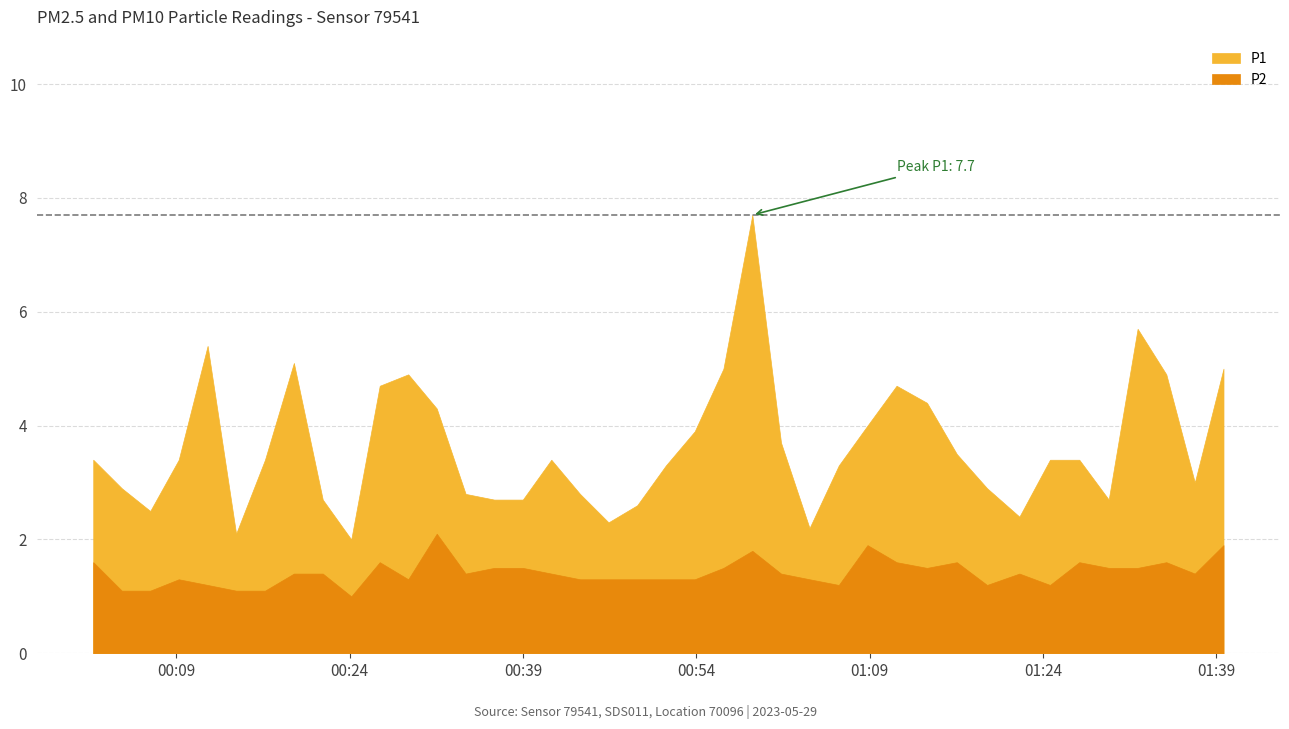

How many lines are shown in the chart?

2